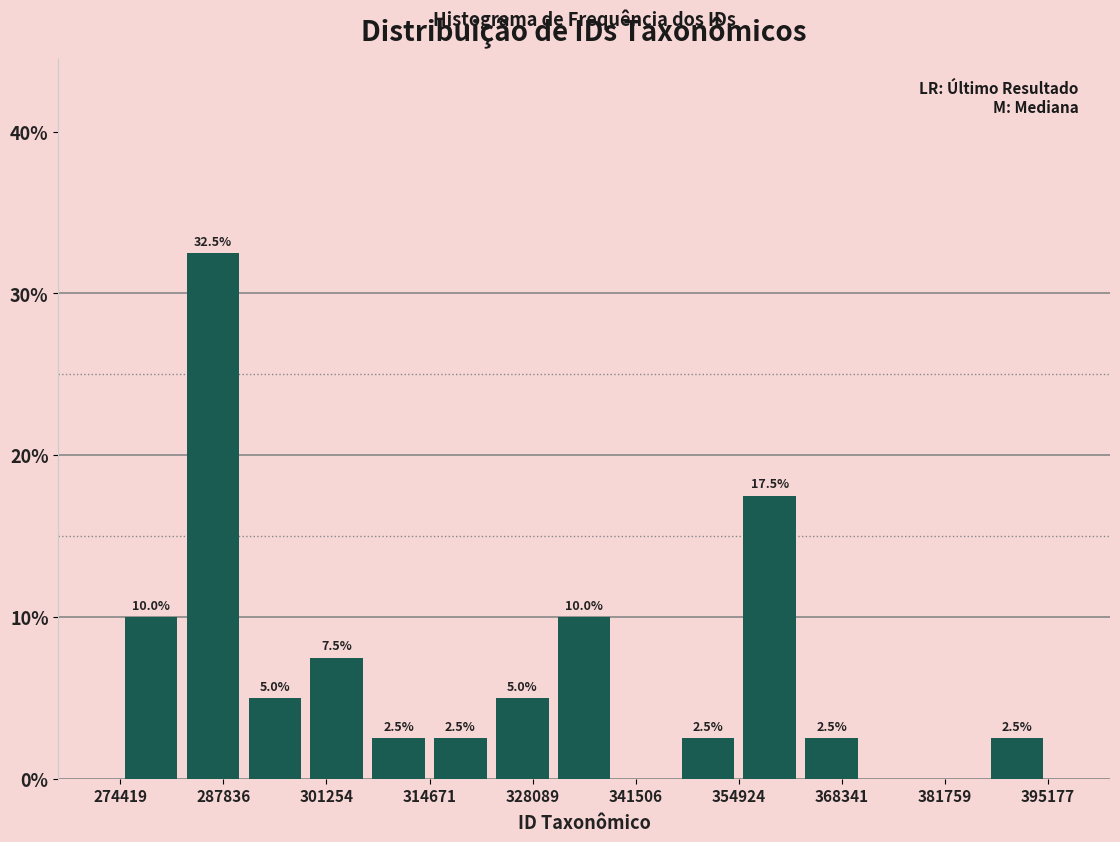

Which range on the x-axis has the tallest bar?

282000 to 290000